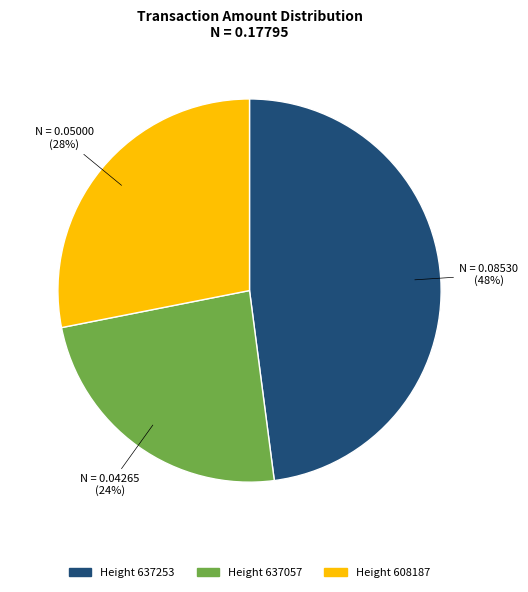

Is there any slice that represents more than half of the pie?

No